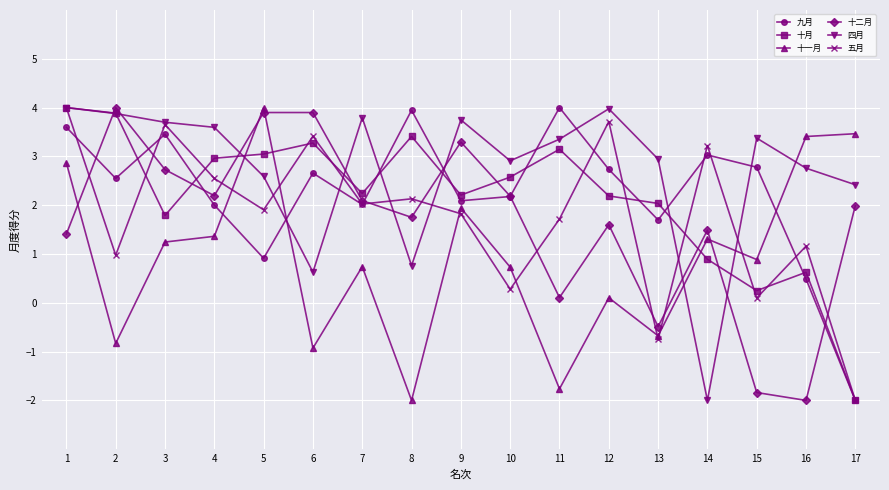

Count the number of data series in this chart.

6